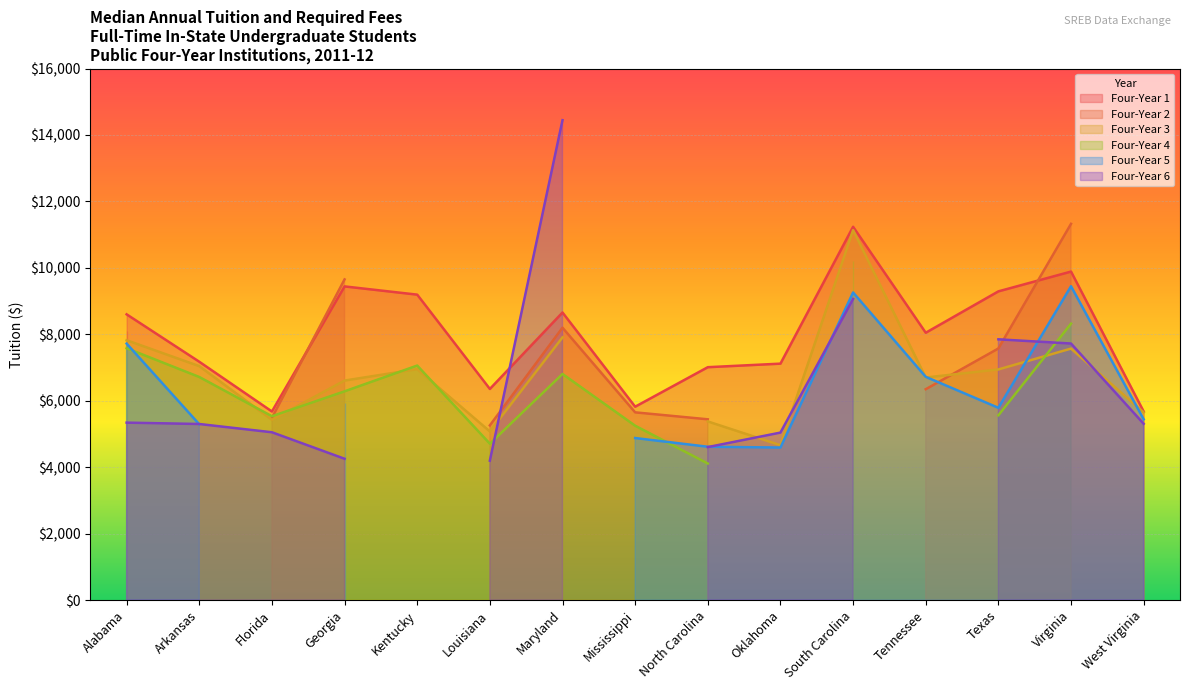

How many data points does each series have?

15